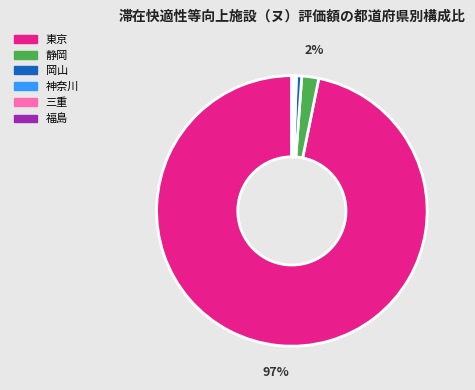

Is the sum of 静岡 and 東京 greater than half?

Yes